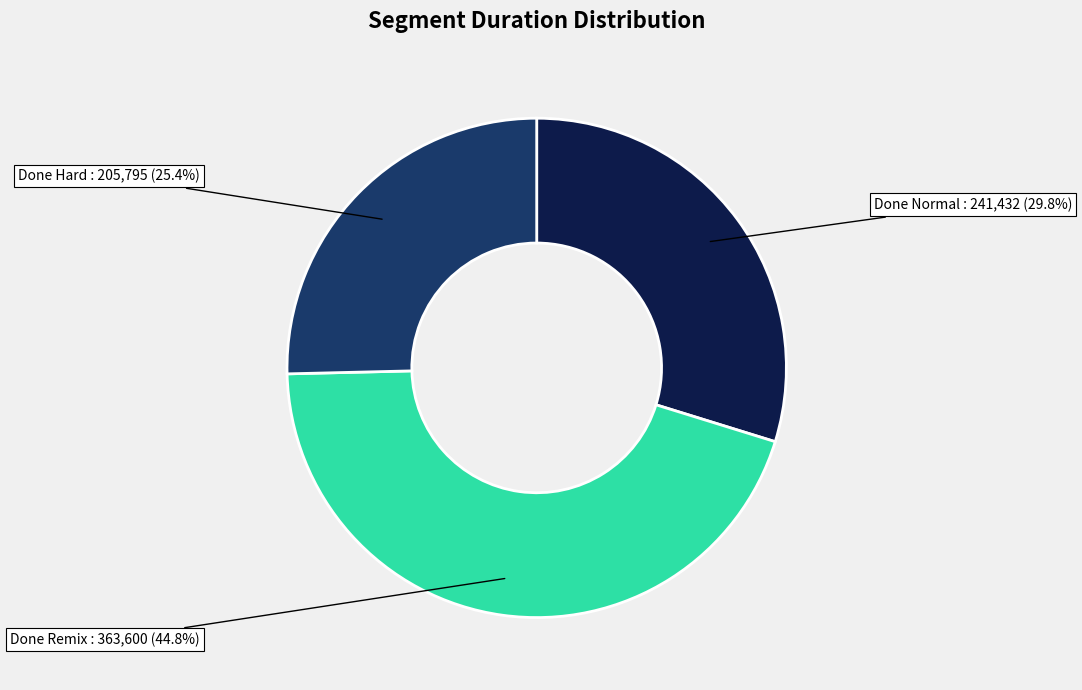

To the nearest percent, what is the combined percentage of Done Normal and Done Remix?

75%